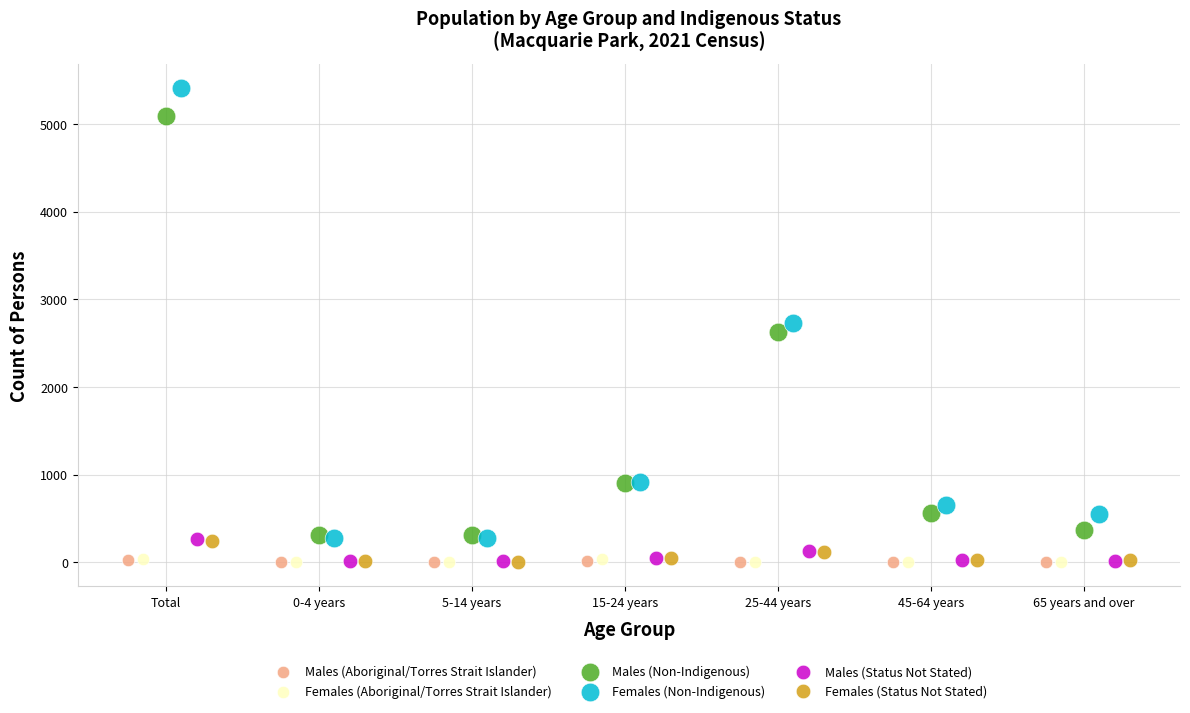

Which series contains the highest Y value?

Females (Non-Indigenous)